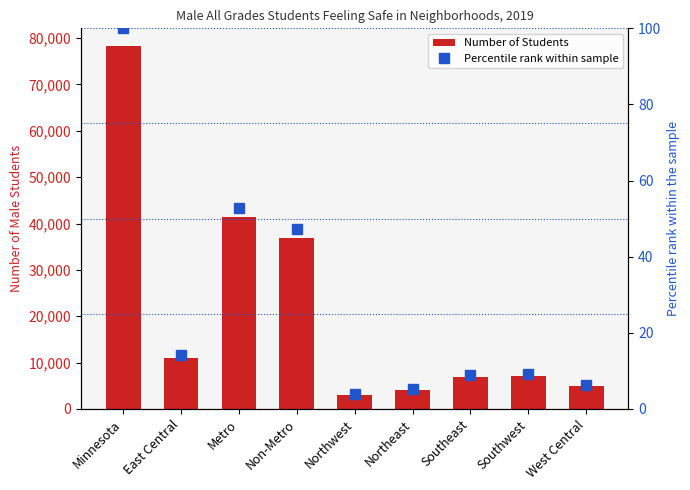

Reading left to right, list all the values displayed in this chart.

Number of Students: Minnesota=78210.0	East Central=11005.0	Metro=41321.0	Non-Metro=36889.0	Northwest=2987.0	Northeast=3998.0	Southeast=6979.0	Southwest=7092.0	West Central=4828.0
Percentile rank within sample: Minnesota=100.0	East Central=14.1	Metro=52.8	Non-Metro=47.2	Northwest=3.8	Northeast=5.1	Southeast=8.9	Southwest=9.1	West Central=6.2